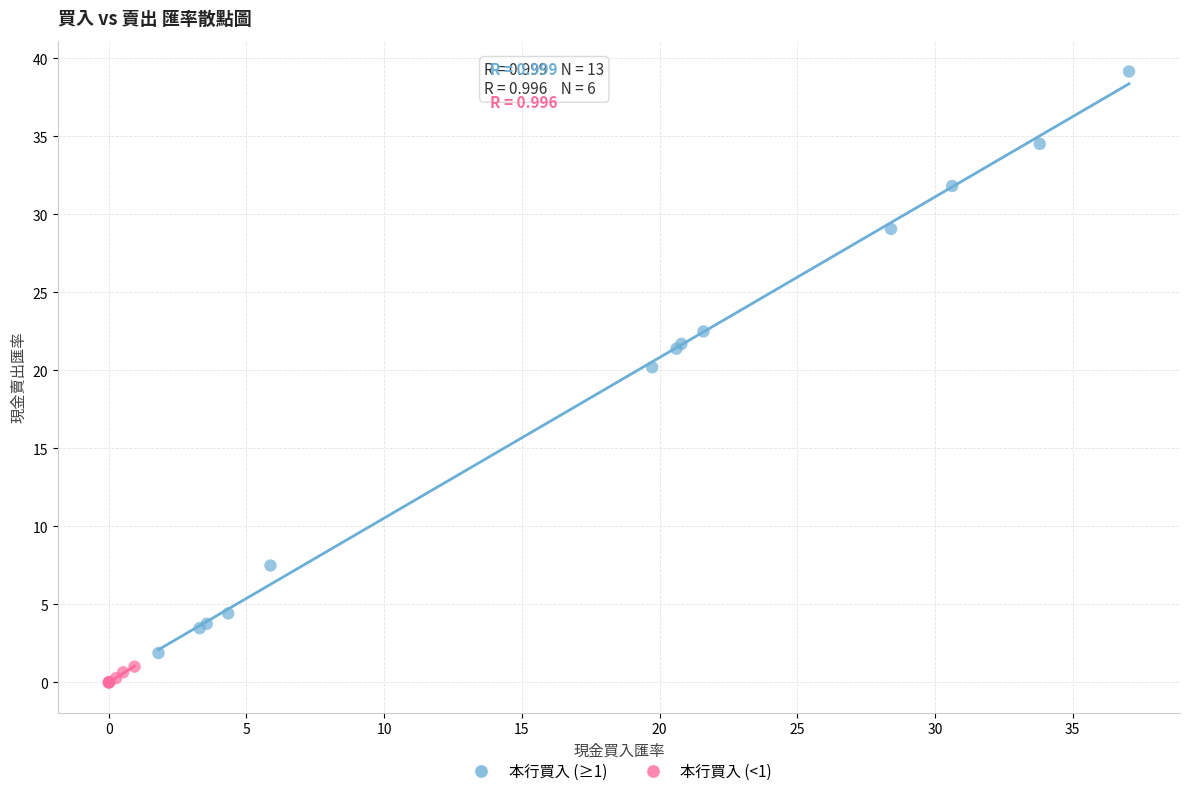

Which series reaches the maximum Y coordinate?

本行買入 (≥1)